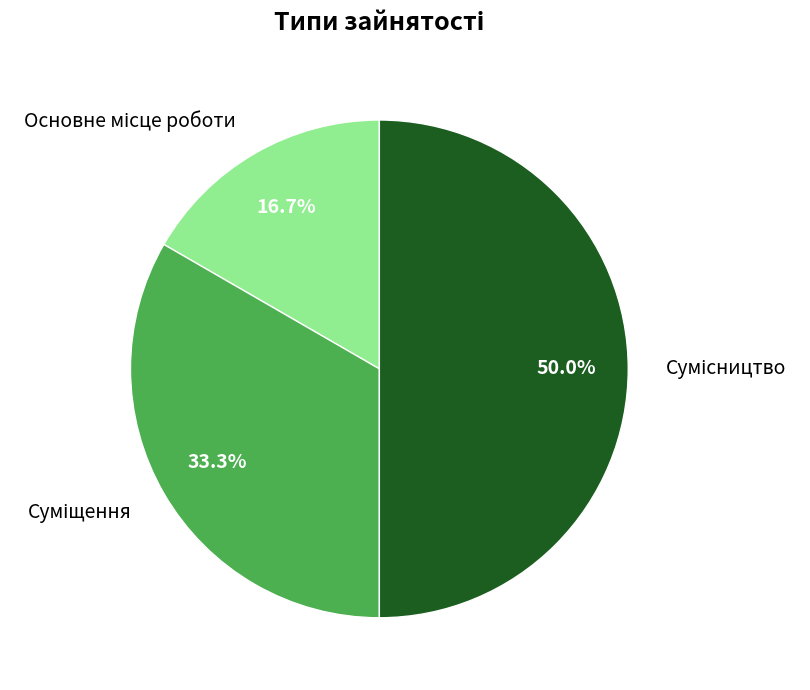

How many slices are in this pie chart?

3